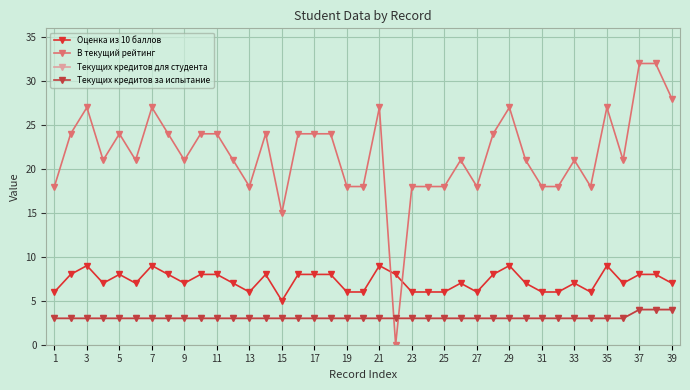

Is this an area chart (filled region under the line)?

No